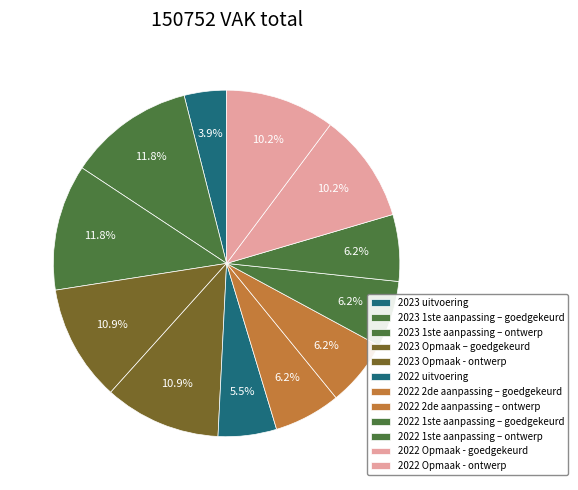

To the nearest percent, what is the average slice percentage?

8%